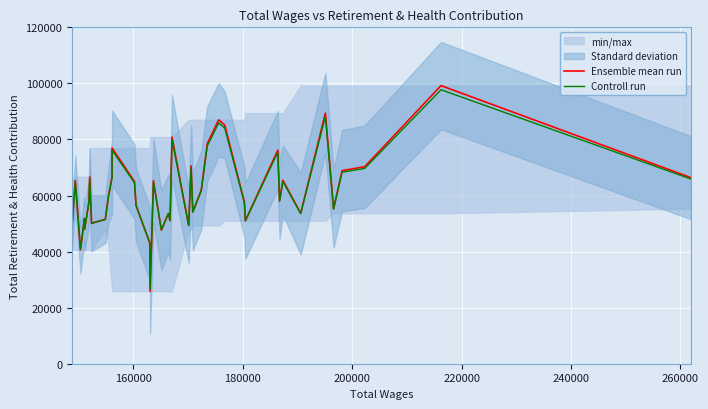

What is the sum of all Ensemble mean run values?

2471429.0